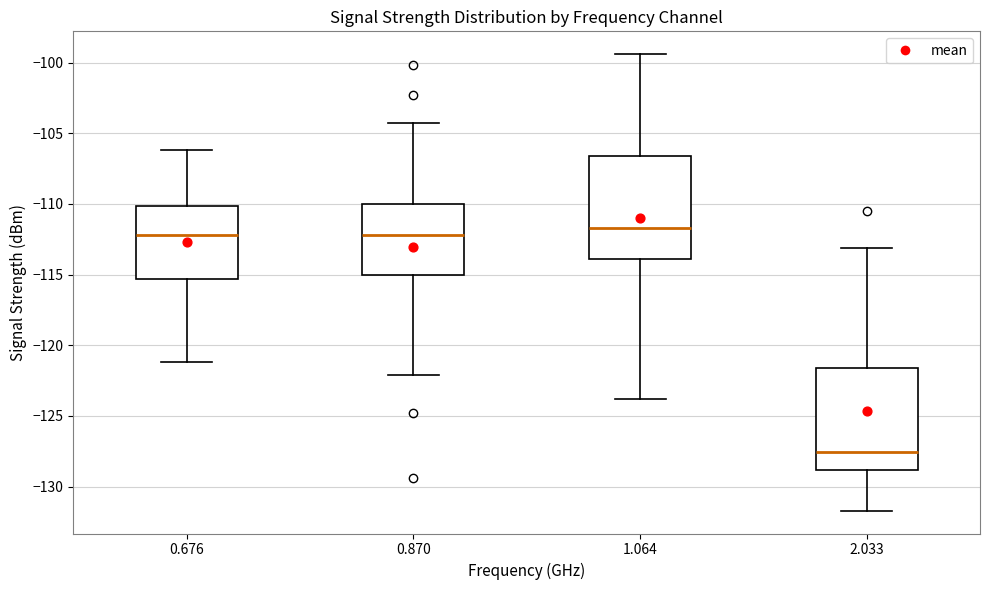

Reading left to right, transcribe this box plot: for each box, give where its median line is, the range the box spans, and where its two whiskers end, as read against the y-axis. The values are not printed on the chart, so give them approximately, as read against the axis.

0.676: median -112.0, box -115.5 to -110.0, whiskers -121.0 to -106.0
0.870: median -112.0, box -115.0 to -110.0, whiskers -122.0 to -104.5
1.064: median -111.5, box -114.0 to -106.5, whiskers -124.0 to -99.5
2.033: median -127.5, box -129.0 to -121.5, whiskers -131.5 to -113.0